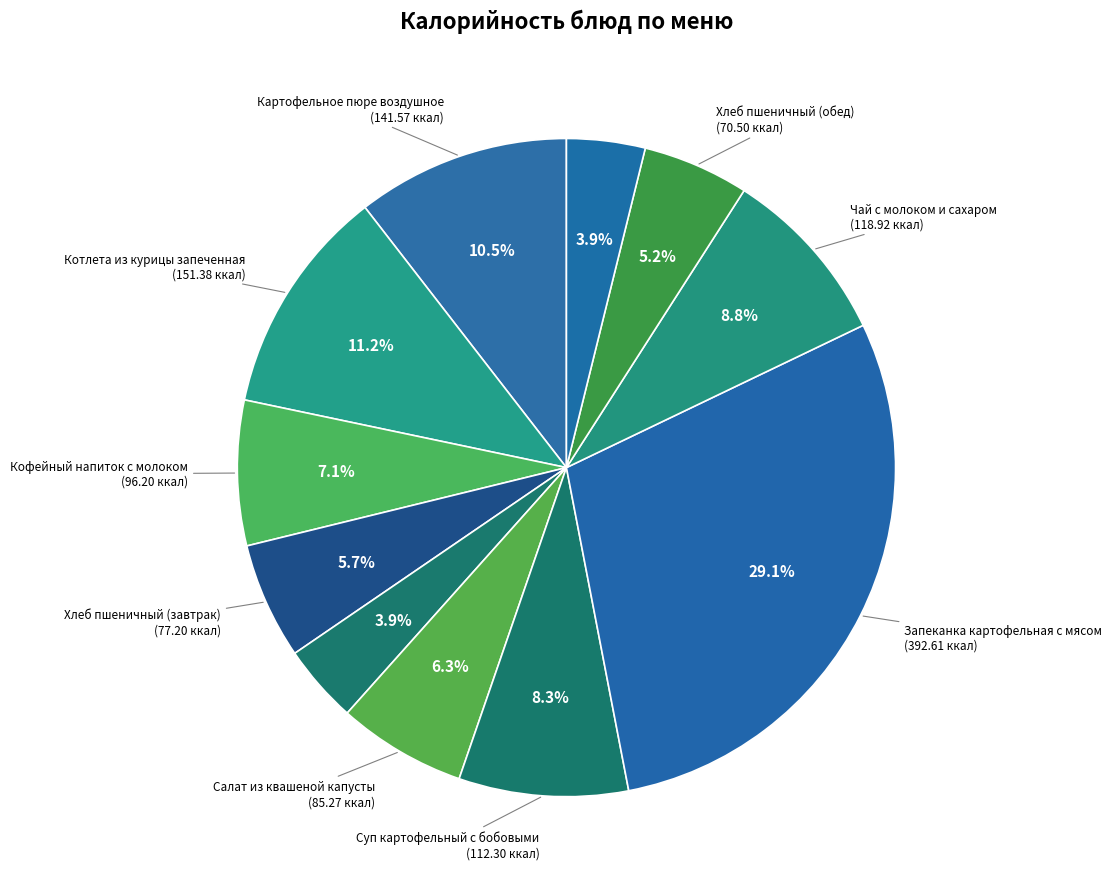

What is the smallest slice in the pie chart?

Хлеб ржаной (завтрак)